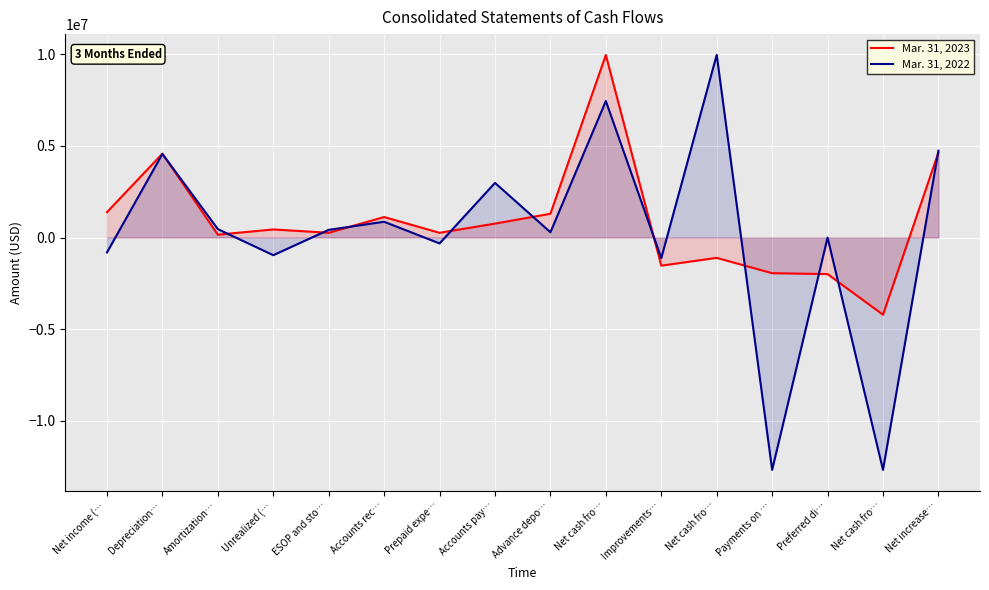

Where is the first local minimum for Mar. 31, 2023?

Amortization…